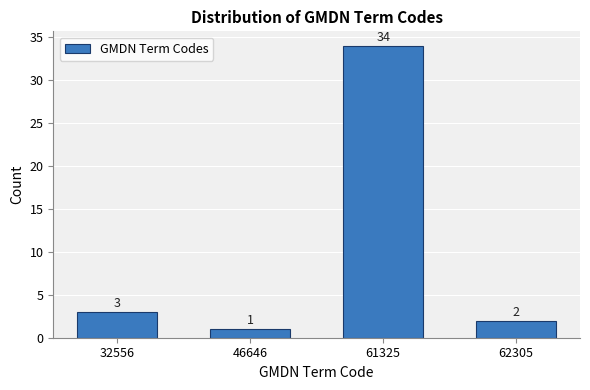

Reading right to left, what are all the values shown in this chart?

62305=2	61325=34	46646=1	32556=3